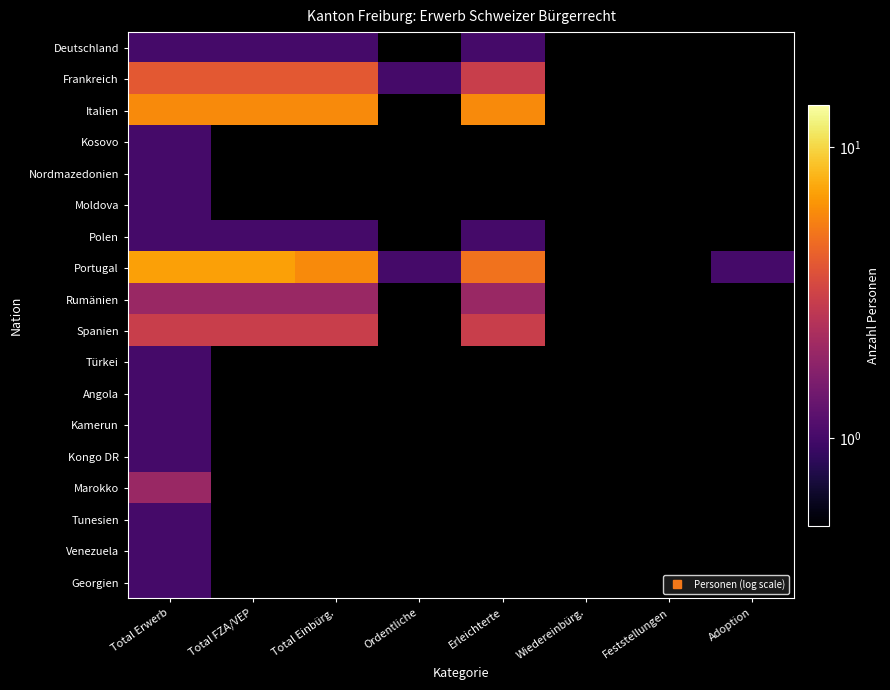

True or false: Kosovo has a value of 0.4 at Total Erwerb.

False